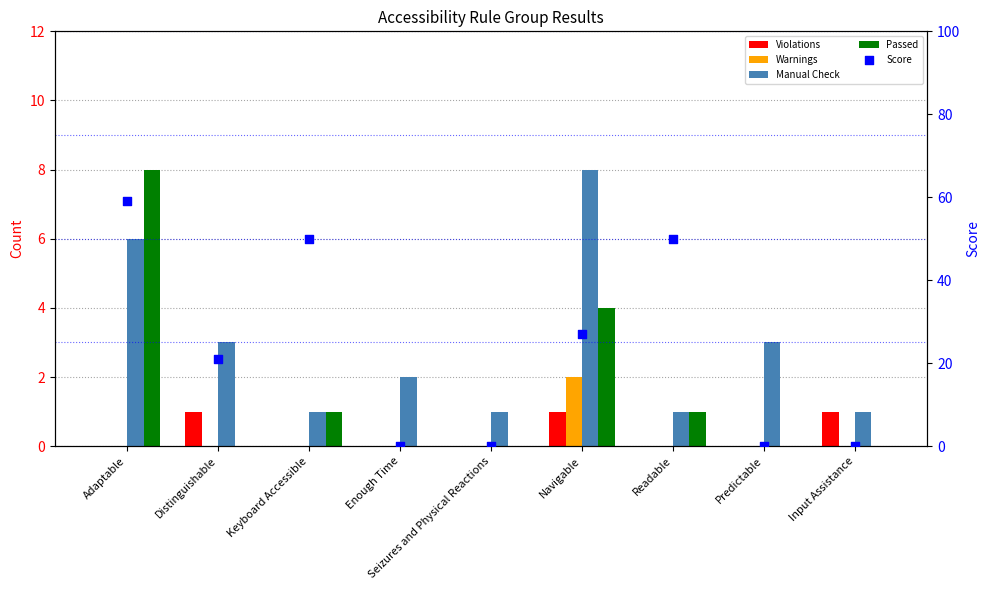

Which series has the largest Y range (max minus min)?

Score